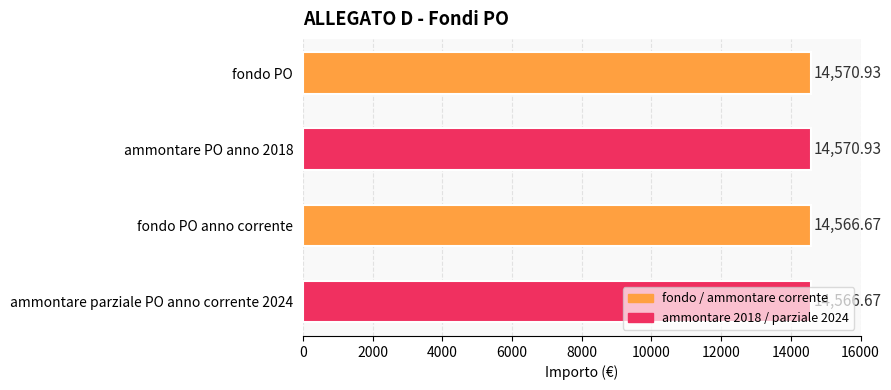

What is the label of the 4th bar from the bottom?

fondo PO